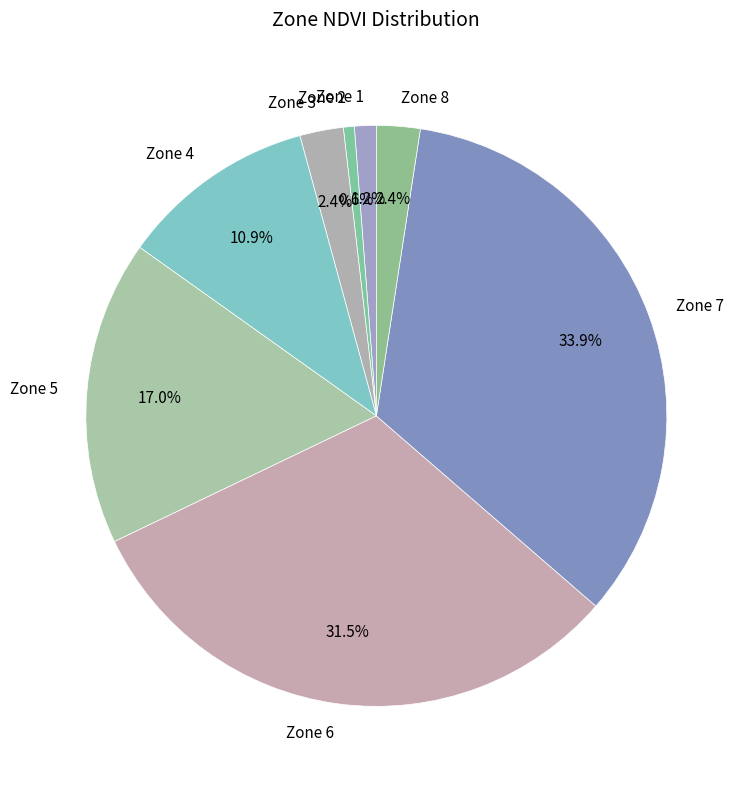

Is the sum of Zone 2 and Zone 7 greater than half?

No